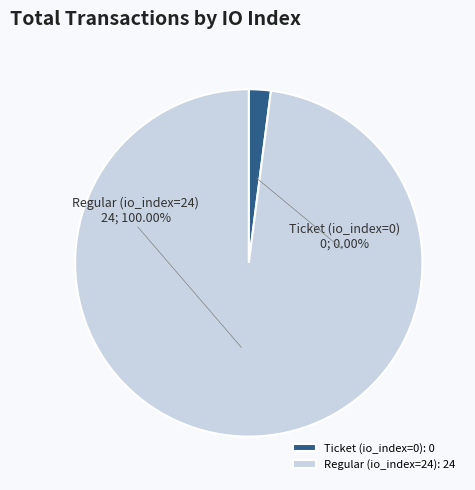

Is the sum of Regular (io_index=24) and Ticket (io_index=0) greater than half?

Yes